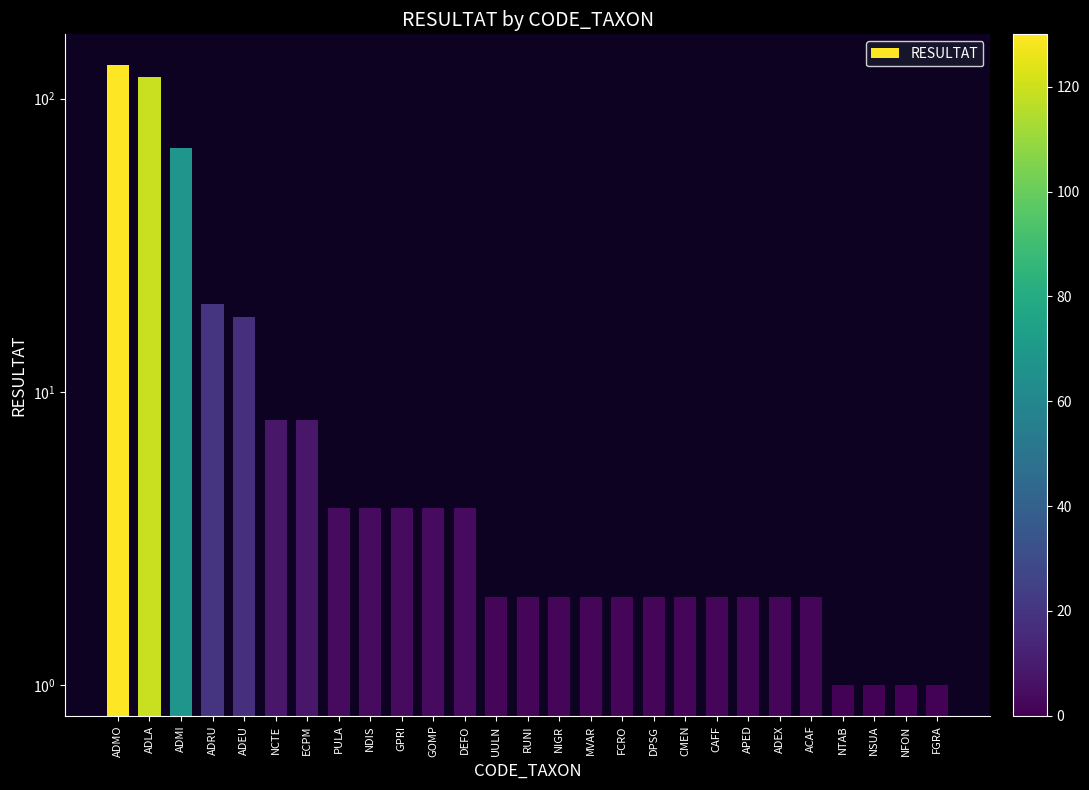

Reading left to right, extract all data points from this chart.

130	119	68	20	18	8	8	4	4	4	4	4	2	2	2	2	2	2	2	2	2	2	2	1	1	1	1